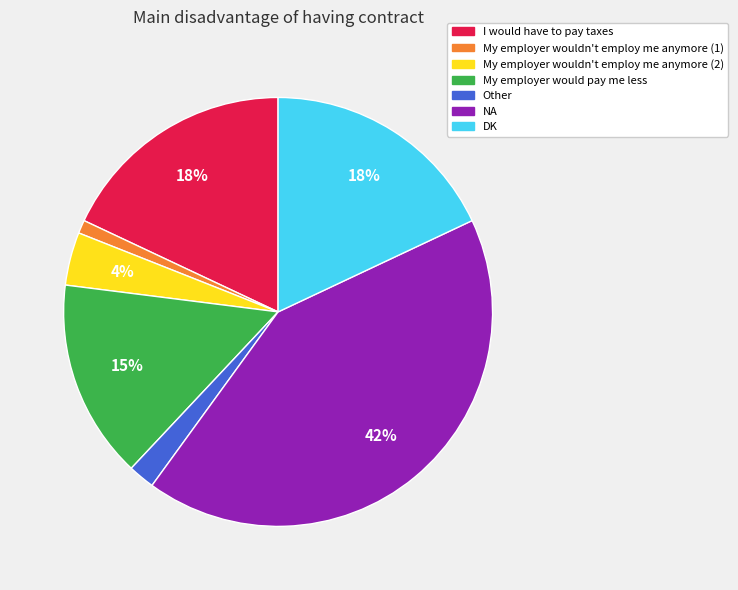

What is the largest slice in the pie chart?

NA